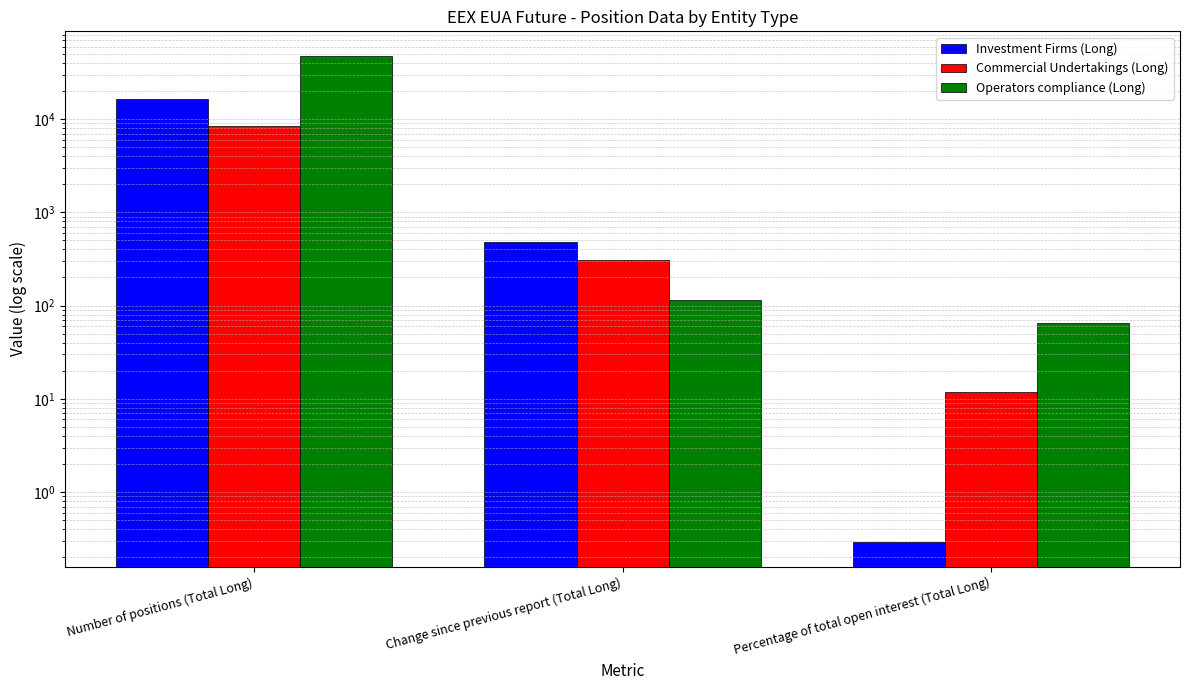

What is the sum of all Investment Firms (Long) values?

16809.3